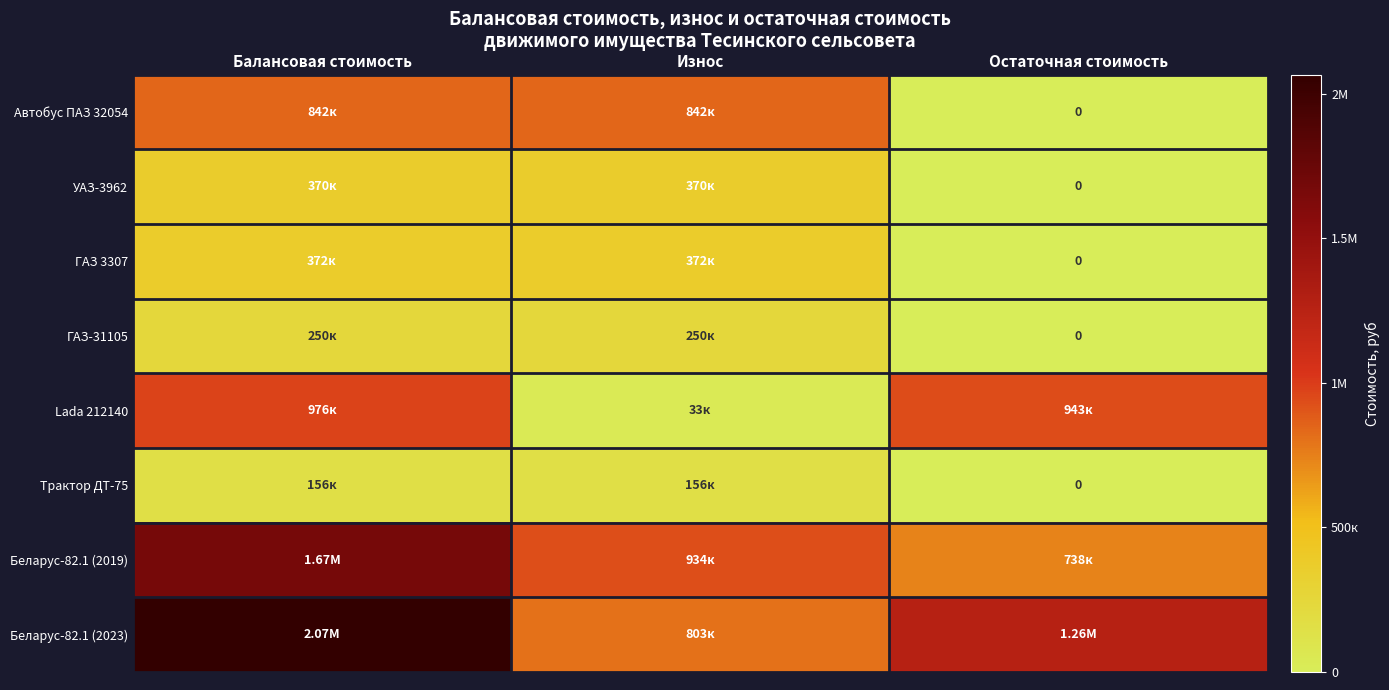

Is the value of Беларус-82.1 (2023) at Балансовая стоимость greater than the value of ГАЗ-31105 at Балансовая стоимость?

Yes